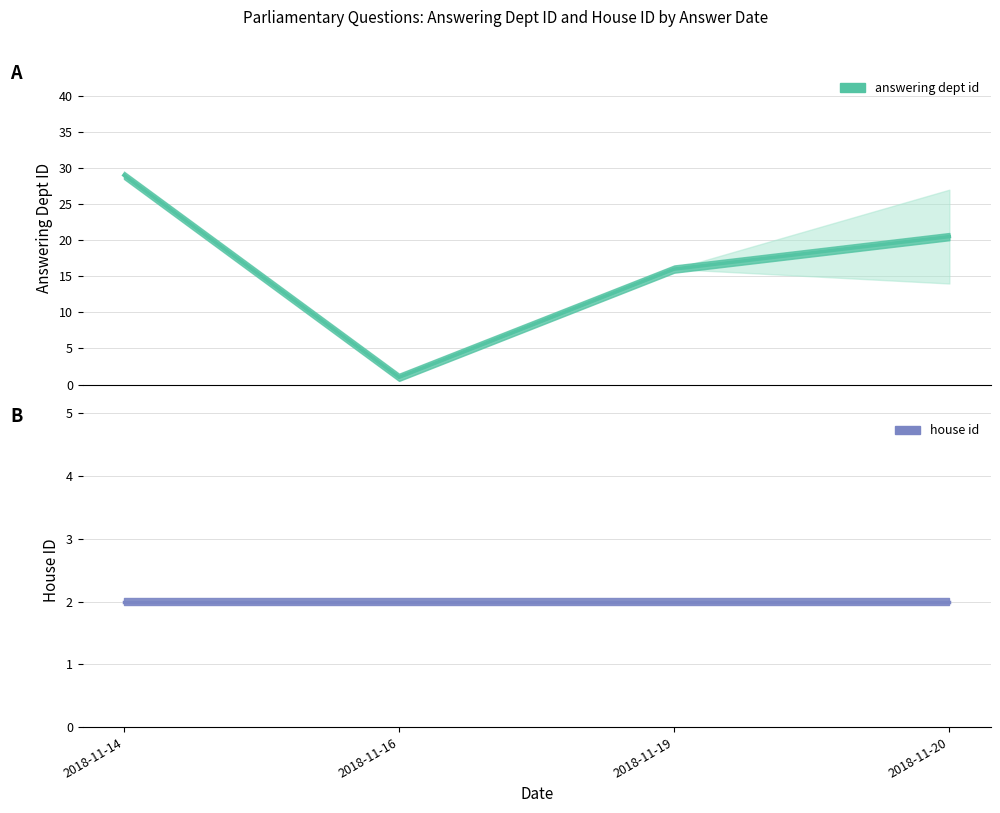

What is the average value of the house id series?

2